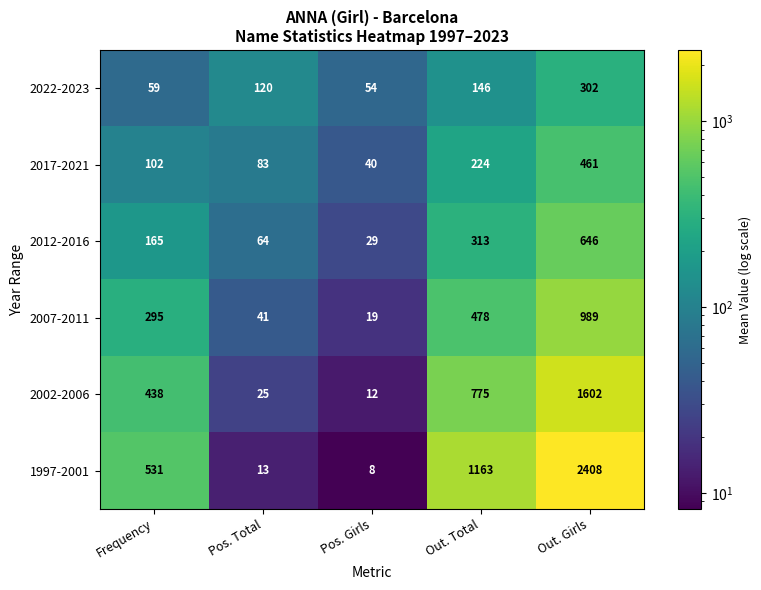

Which series has the largest total across all categories?

1997-2001